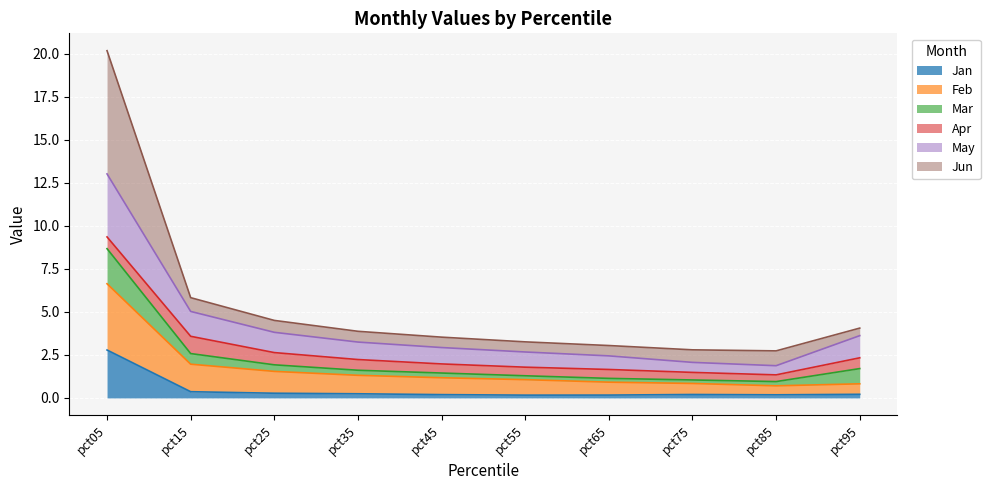

In Feb, how many points are lower than both neighbors (excluding endpoints)?

1